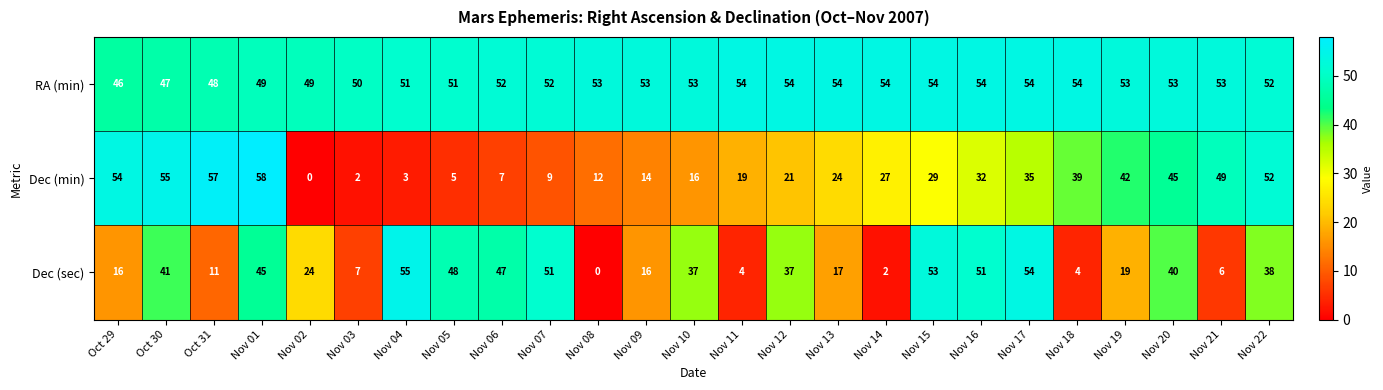

What is the difference between the RA (min) values at Oct 29 and Nov 09?

7